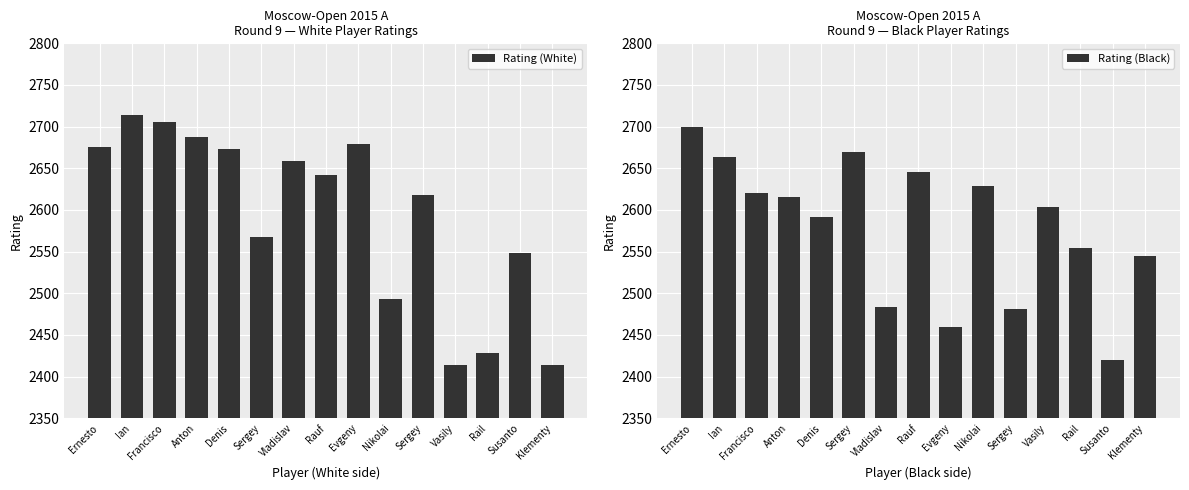

Is it true that Rating (Black) equals 2554 at Rail?

True